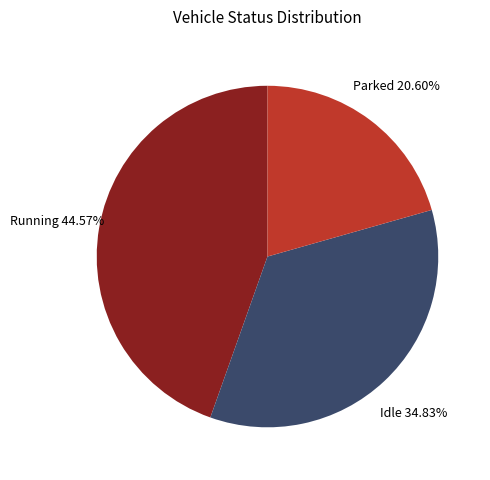

Approximately how many times larger is the value at Parked compared to Running?

0.5